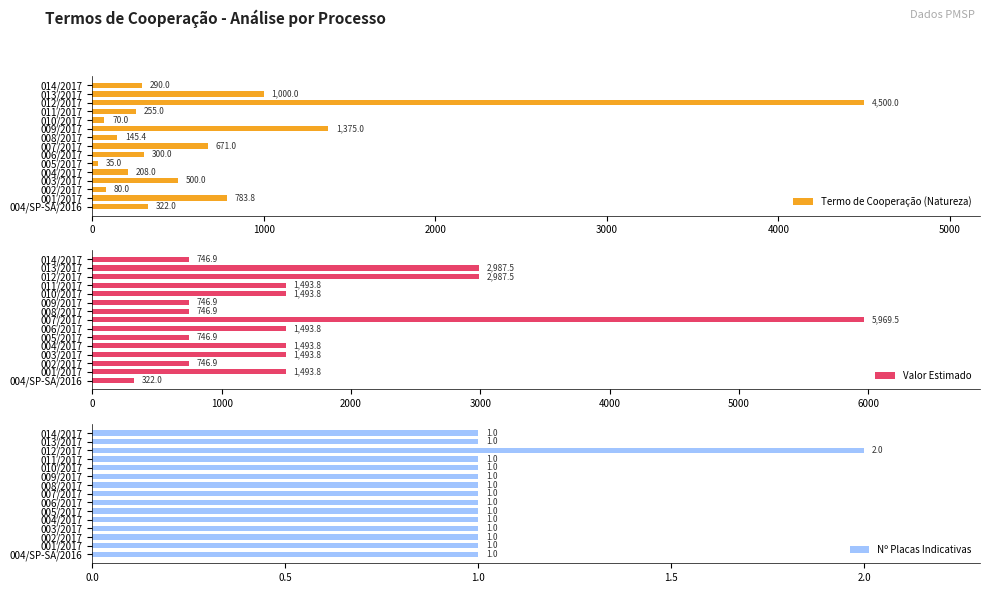

How many values in the Termo de Cooperação (Natureza) series are below 300?

7